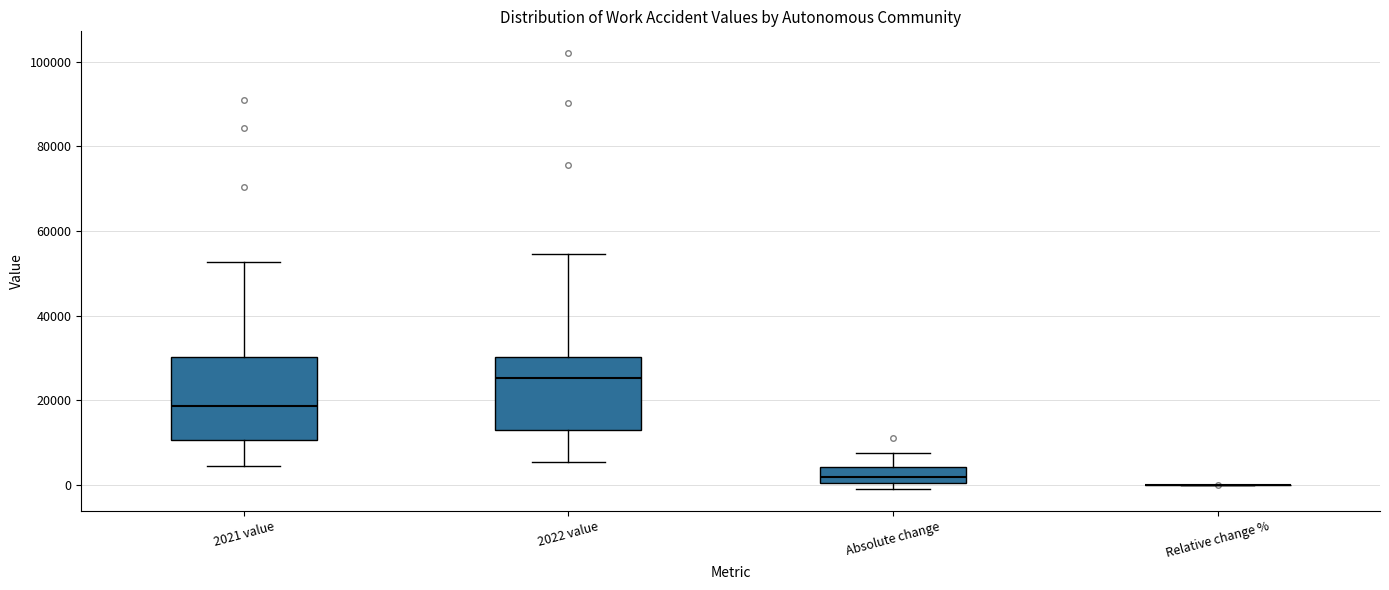

Reading left to right, read every box against the y-axis: the position of its median line, the range the box covers, and the ends of its whiskers. The values are not printed on the chart, so give them approximately, as read against the axis.

2021 value: median 18000, box 10000 to 30000, whiskers 4000 to 52000
2022 value: median 26000, box 12000 to 30000, whiskers 6000 to 54000
Absolute change: median 2000, box 0 to 4000, whiskers 0 (just below the box's lower edge) to 8000
Relative change %: box collapsed to a line at 0, whiskers 0 to 0